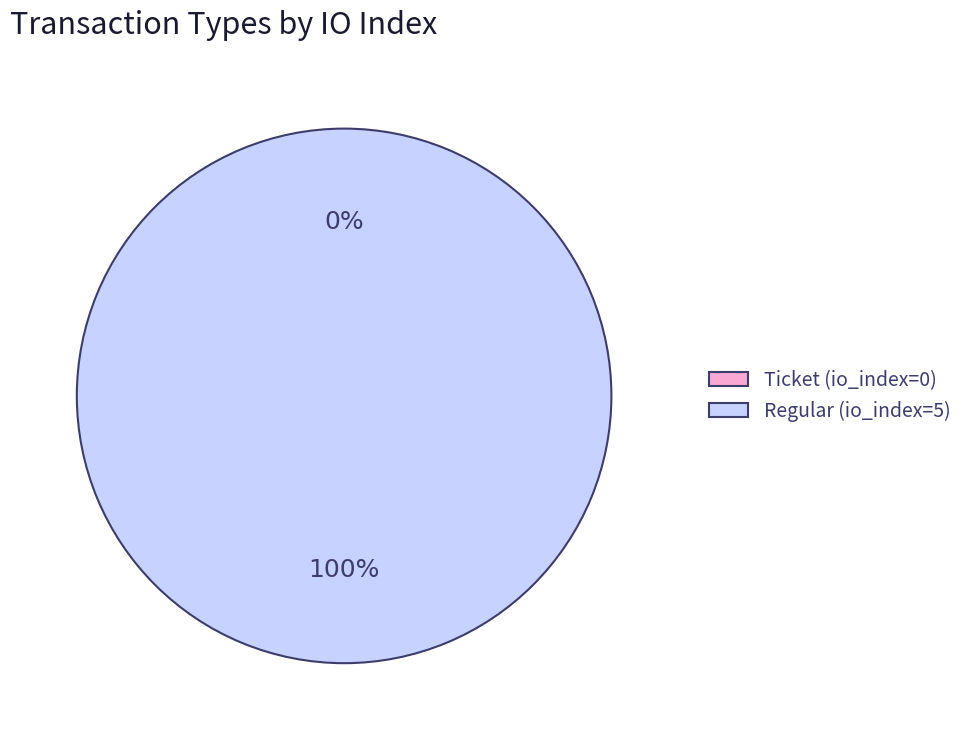

How many segments does this pie chart have?

2